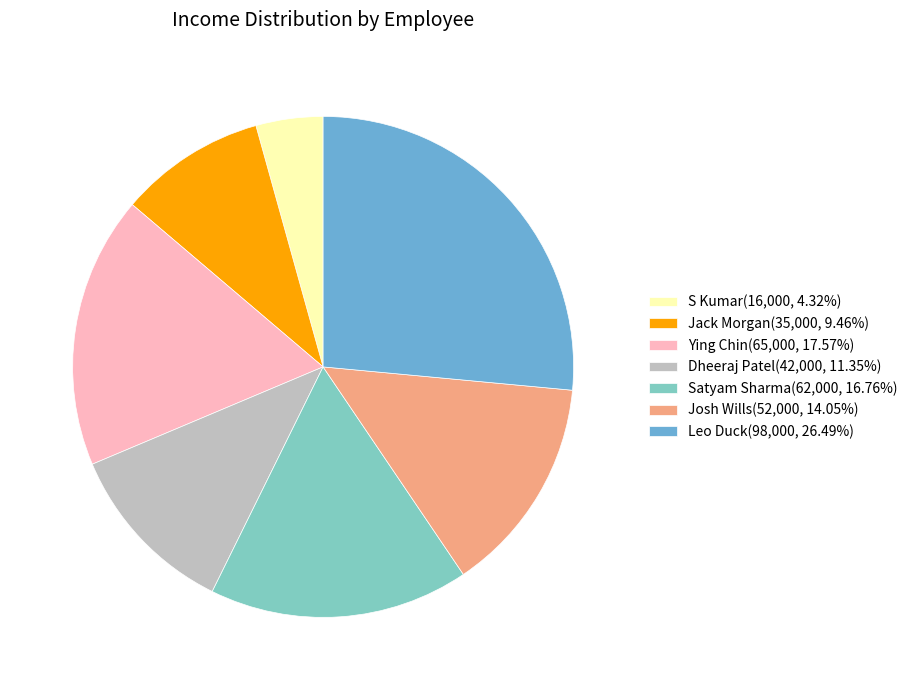

Which category has the biggest portion of the pie?

Leo Duck